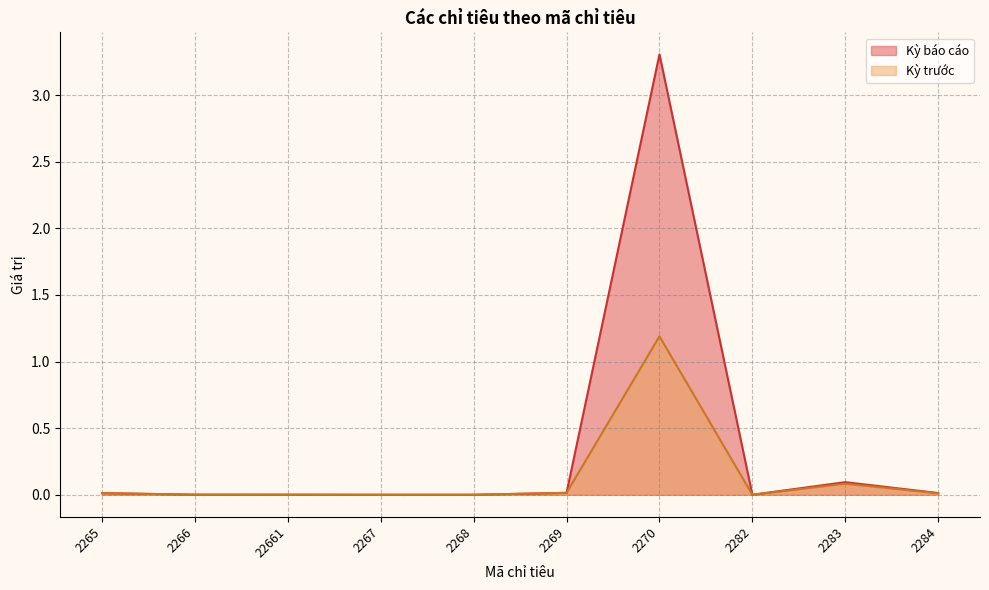

At which category is the sum across all series the highest?

2270